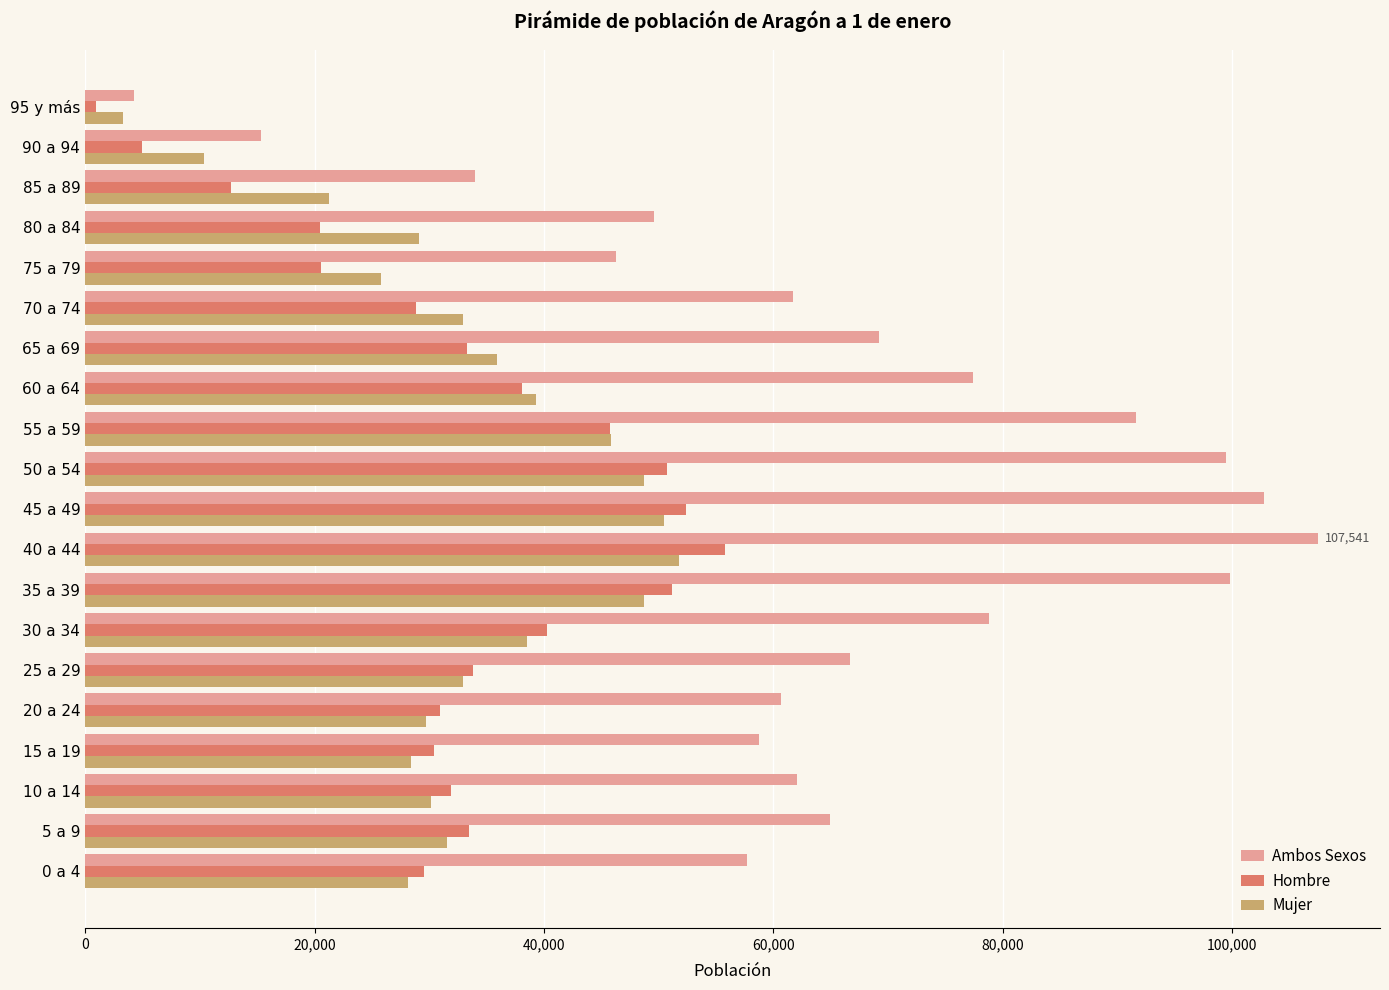

What are all the series names shown in the legend?

Ambos Sexos, Hombre, Mujer